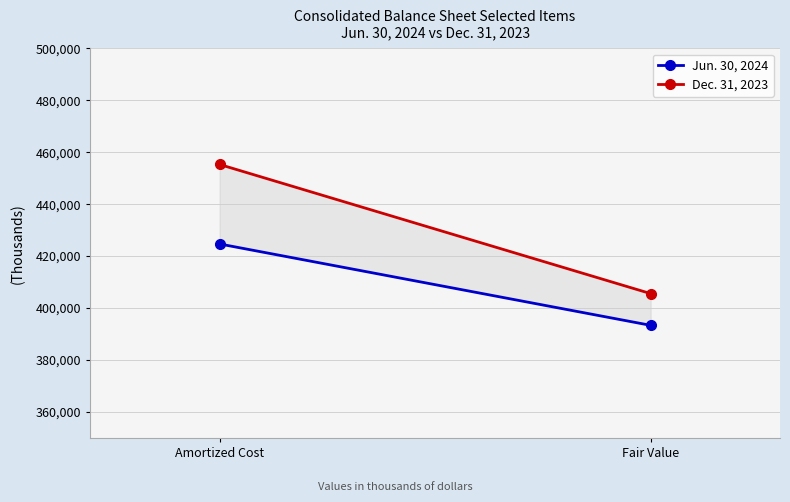

Where is Jun. 30, 2024 nearest to the value 409022?

Amortized Cost